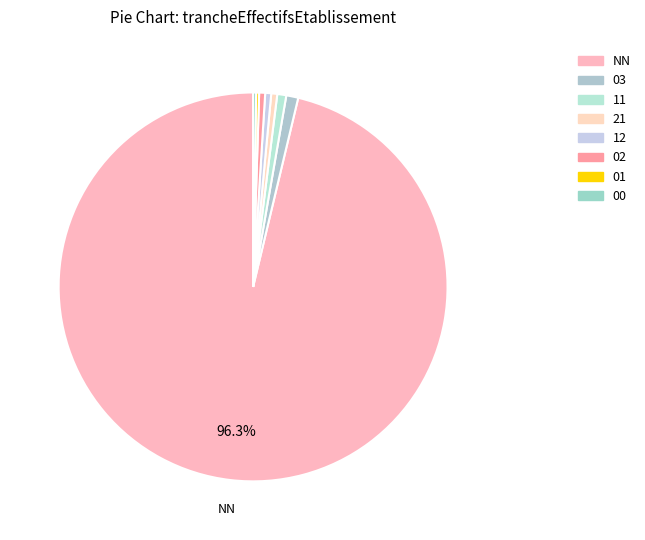

Which category has the biggest portion of the pie?

NN